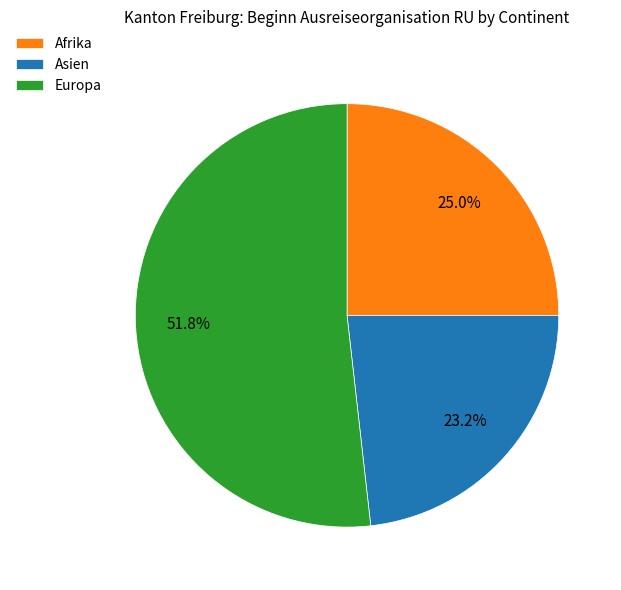

Does Europa account for over 50% of the chart?

Yes